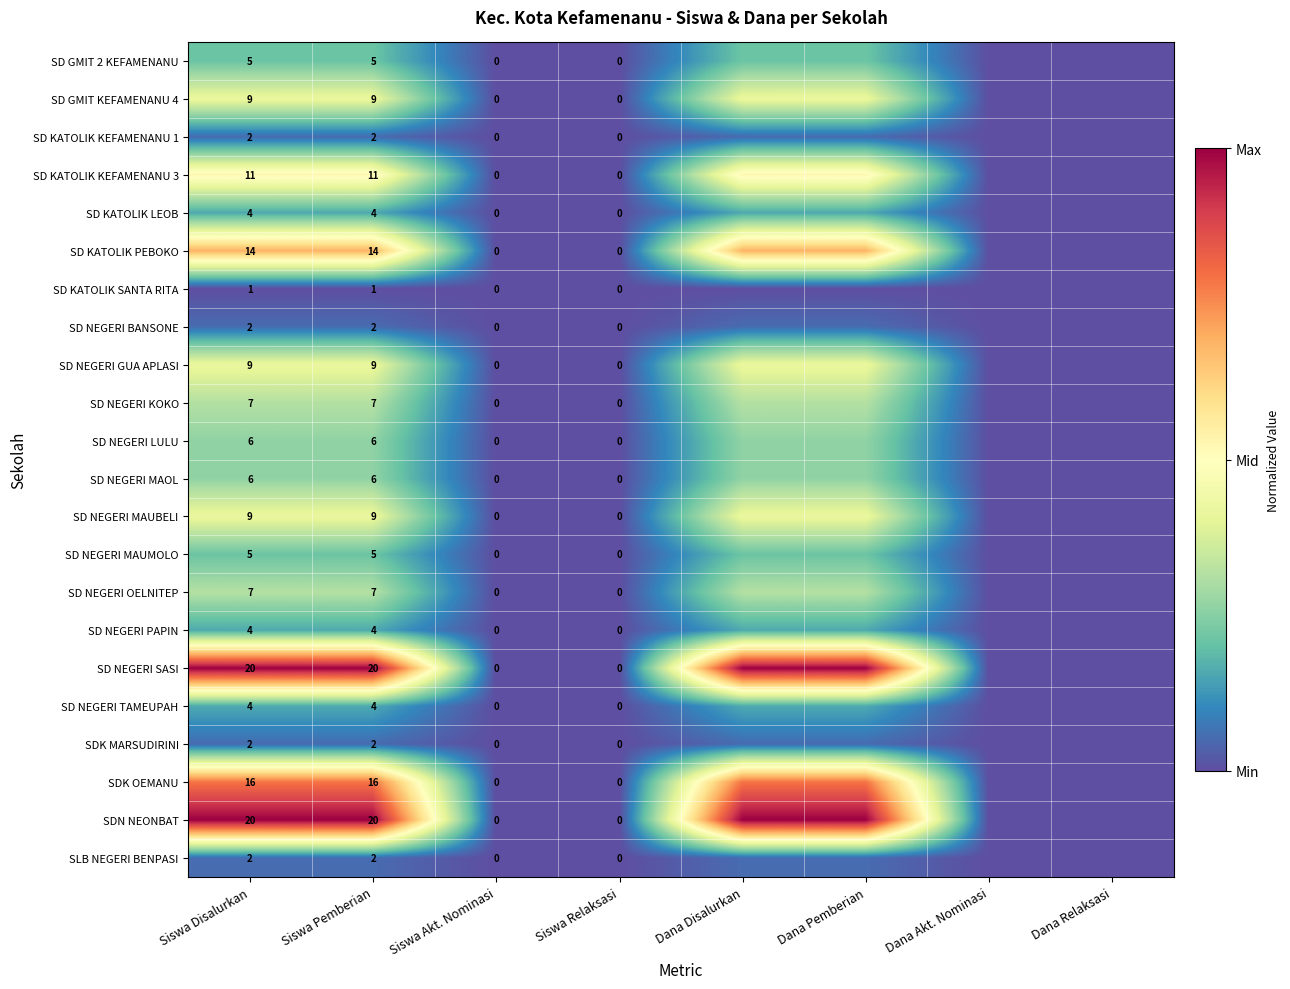

Is the value of SD KATOLIK SANTA RITA at Dana Relaksasi greater than the value of SD NEGERI SASI at Dana Akt. Nominasi?

No